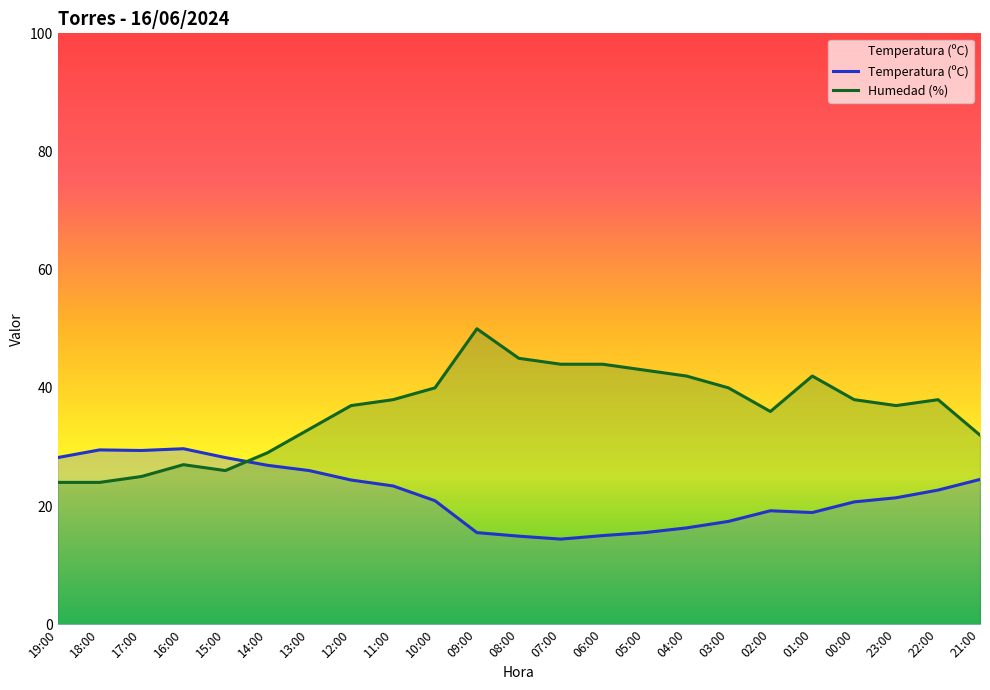

Which category has the highest value across all series?

09:00